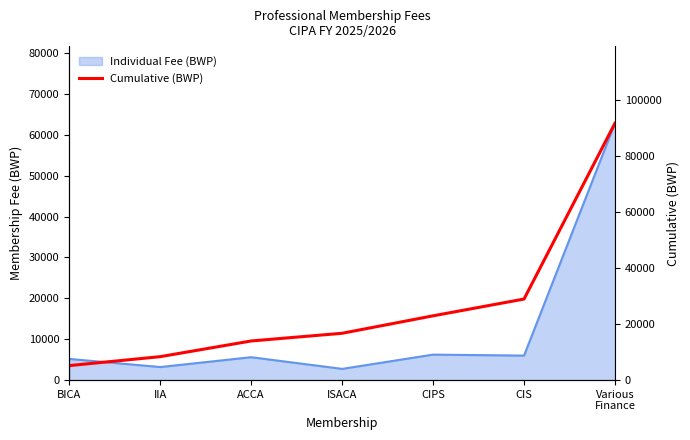

The chart shows a value of 28986 at CIS. True or false?

True